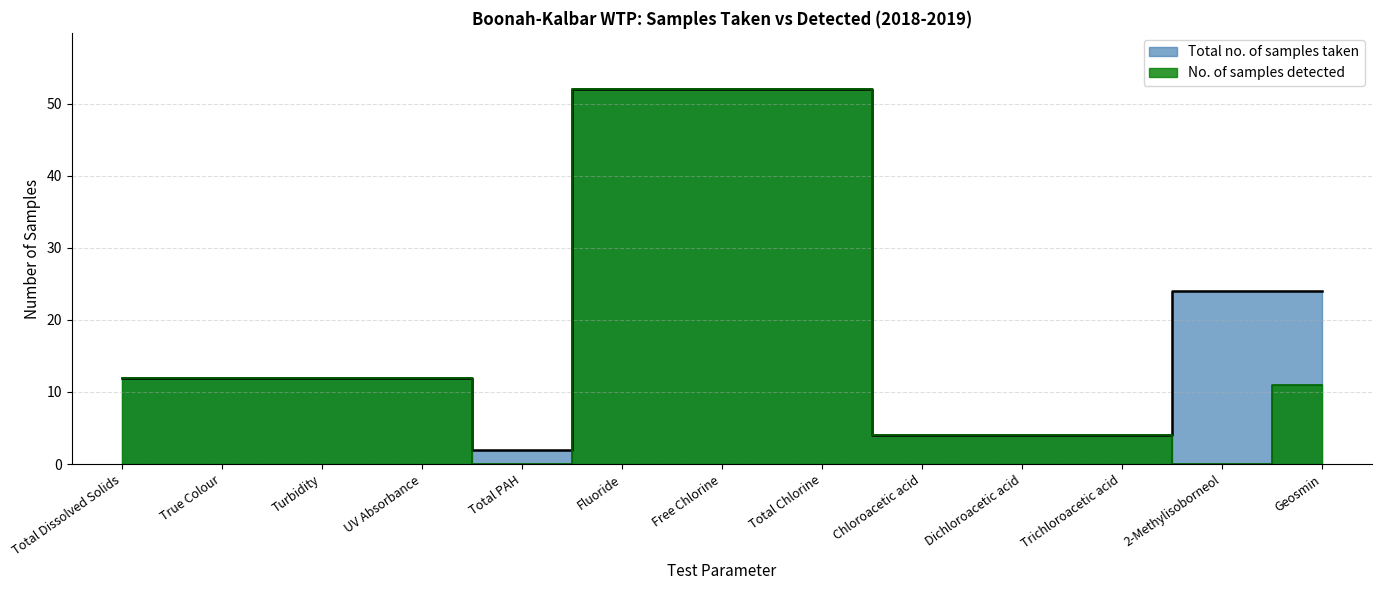

What is the difference between the maximum and minimum values in the No. of samples detected series?

52